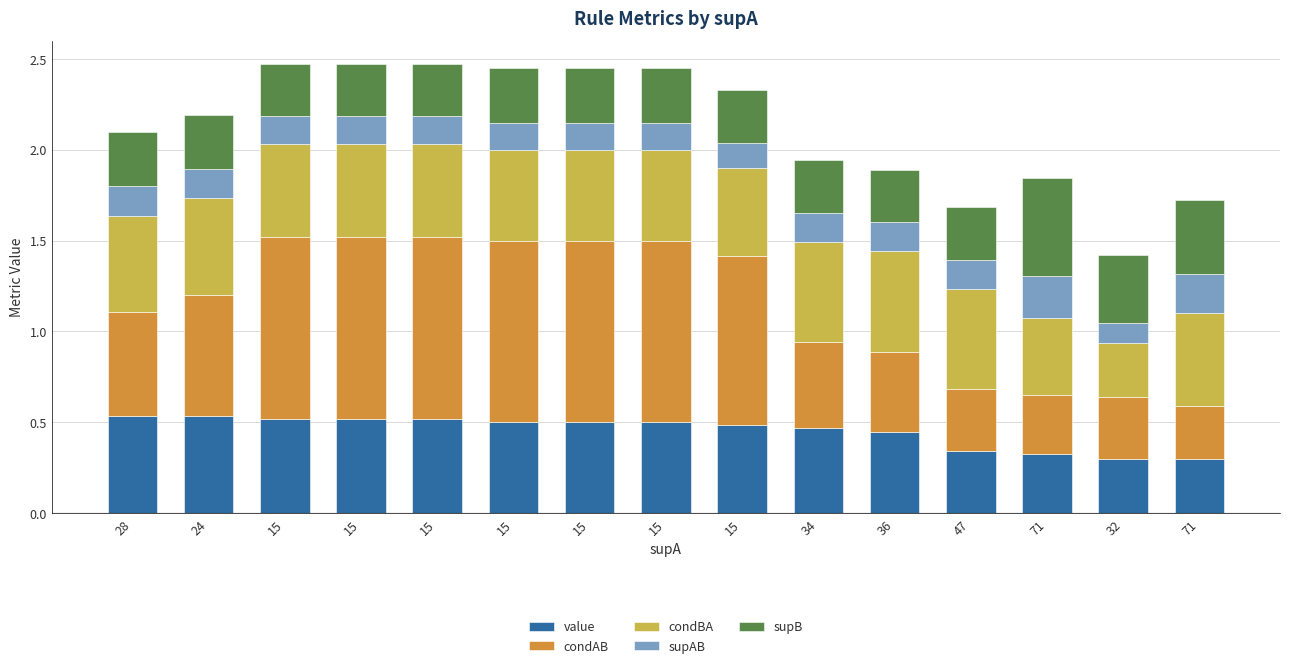

Are the bars grouped side by side (vs. stacked)?

No